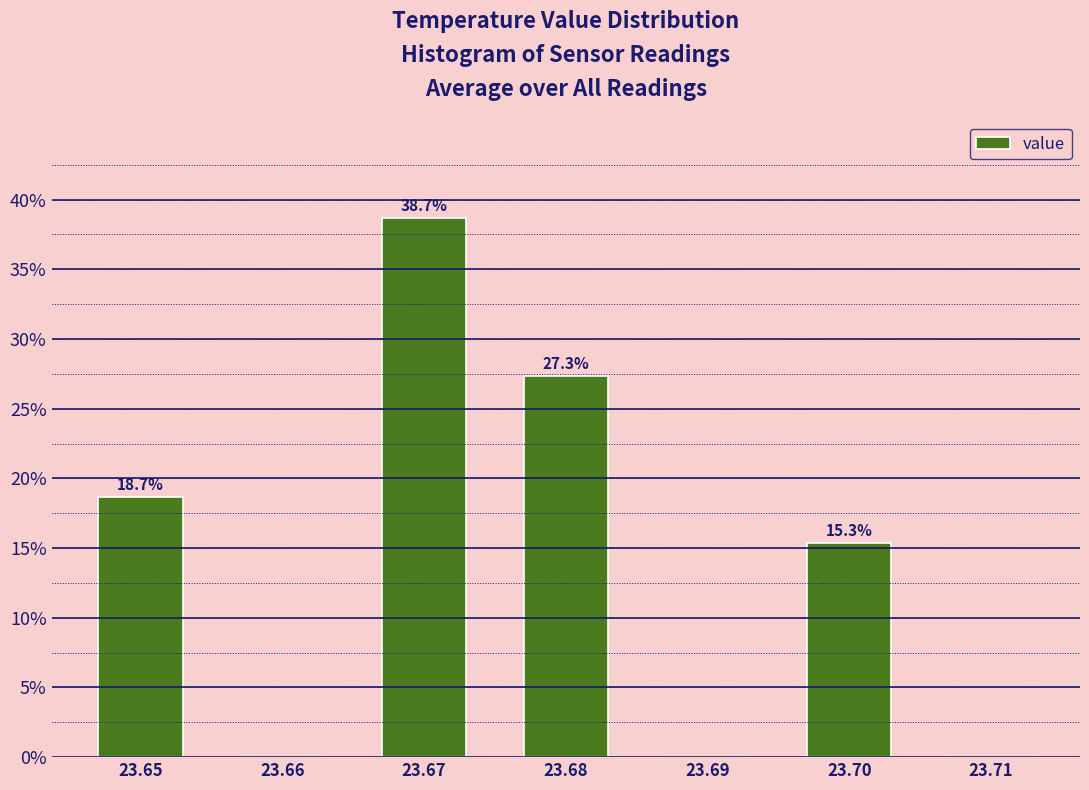

Which range on the x-axis has the tallest bar?

23.665 to 23.675